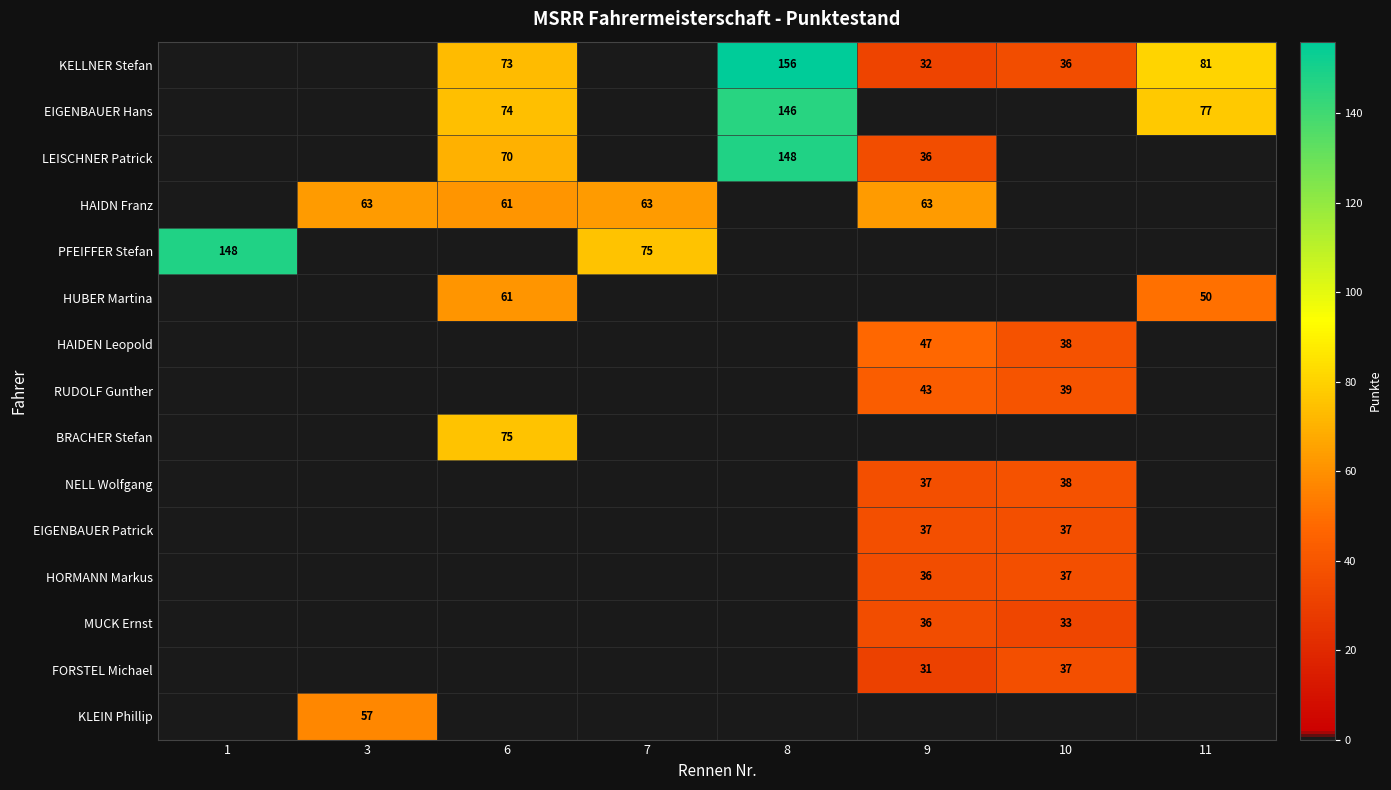

Which has a higher value, 6 or 1?

6